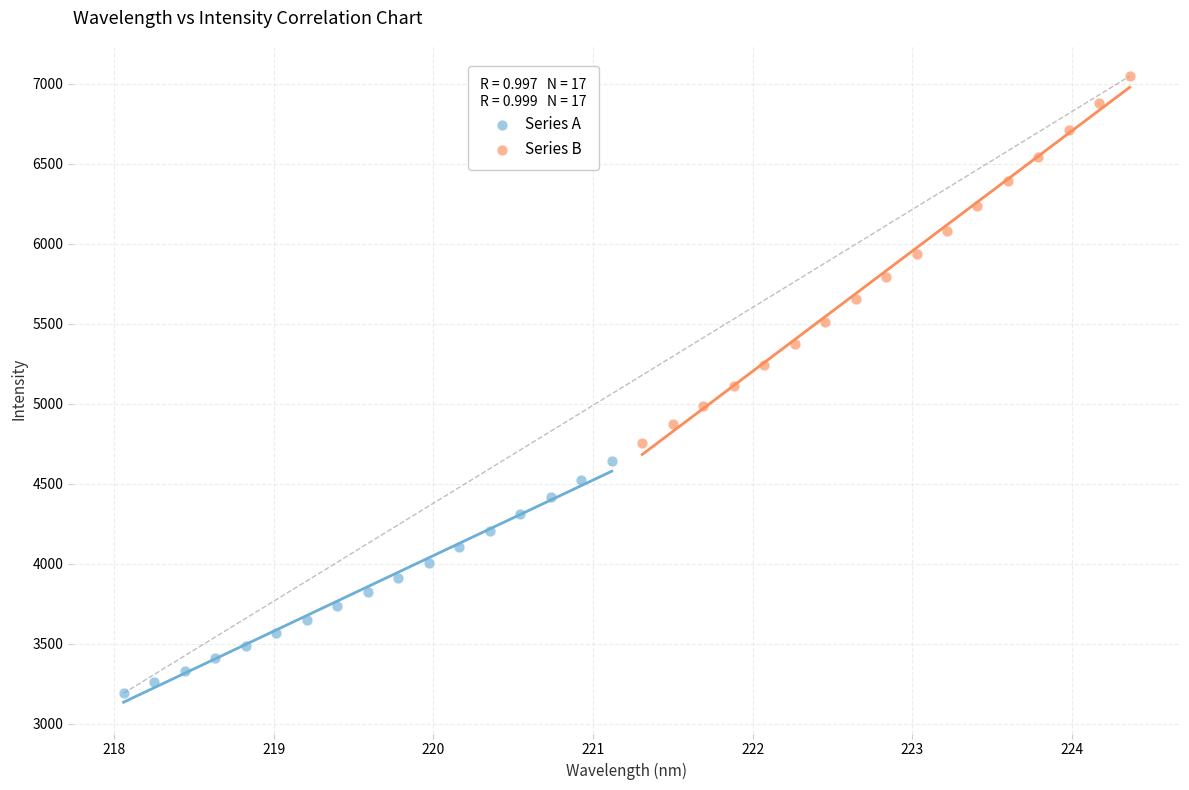

Which series reaches the maximum Y coordinate?

Series B